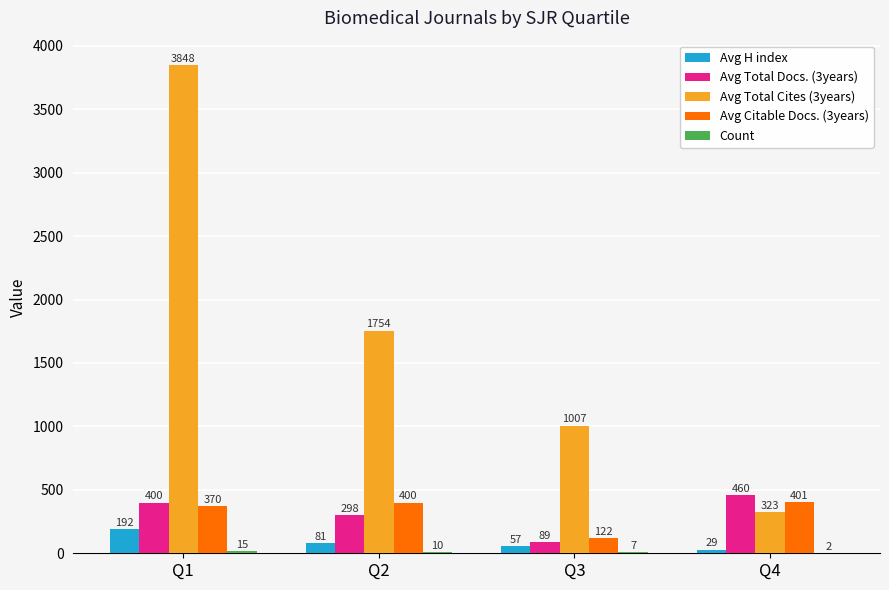

How many groups of bars are there?

4